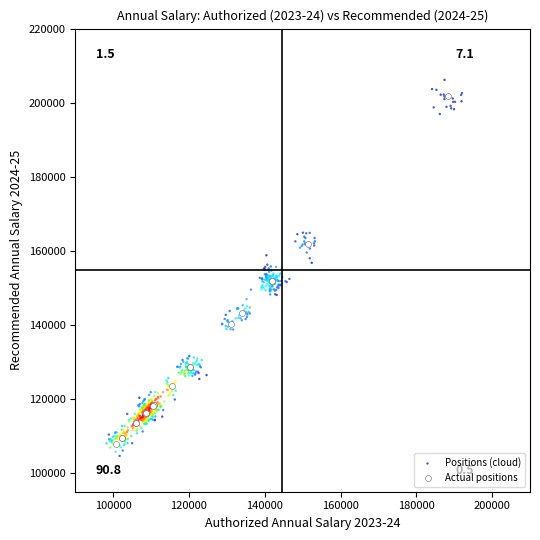

Which series has the widest spread of Y values?

Positions (cloud)